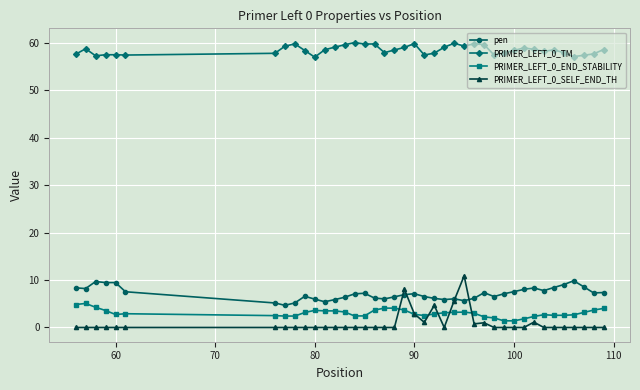

What is the value of the PRIMER_LEFT_0_TM point at the 13th from the left?

59.1